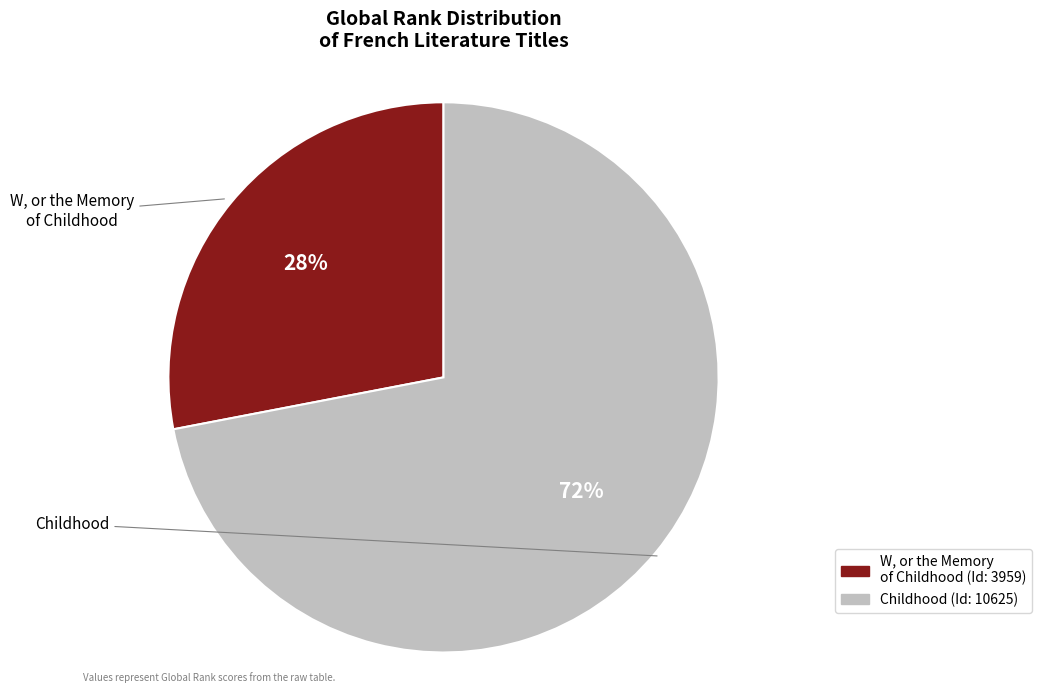

The W, or the Memory of Childhood slice represents 28% of the pie. True or false?

True